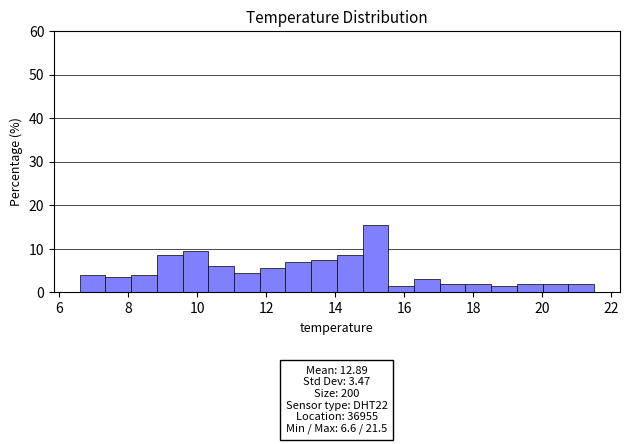

Read against the x-axis, roughly where is the centre of the tallest bar?

15.2